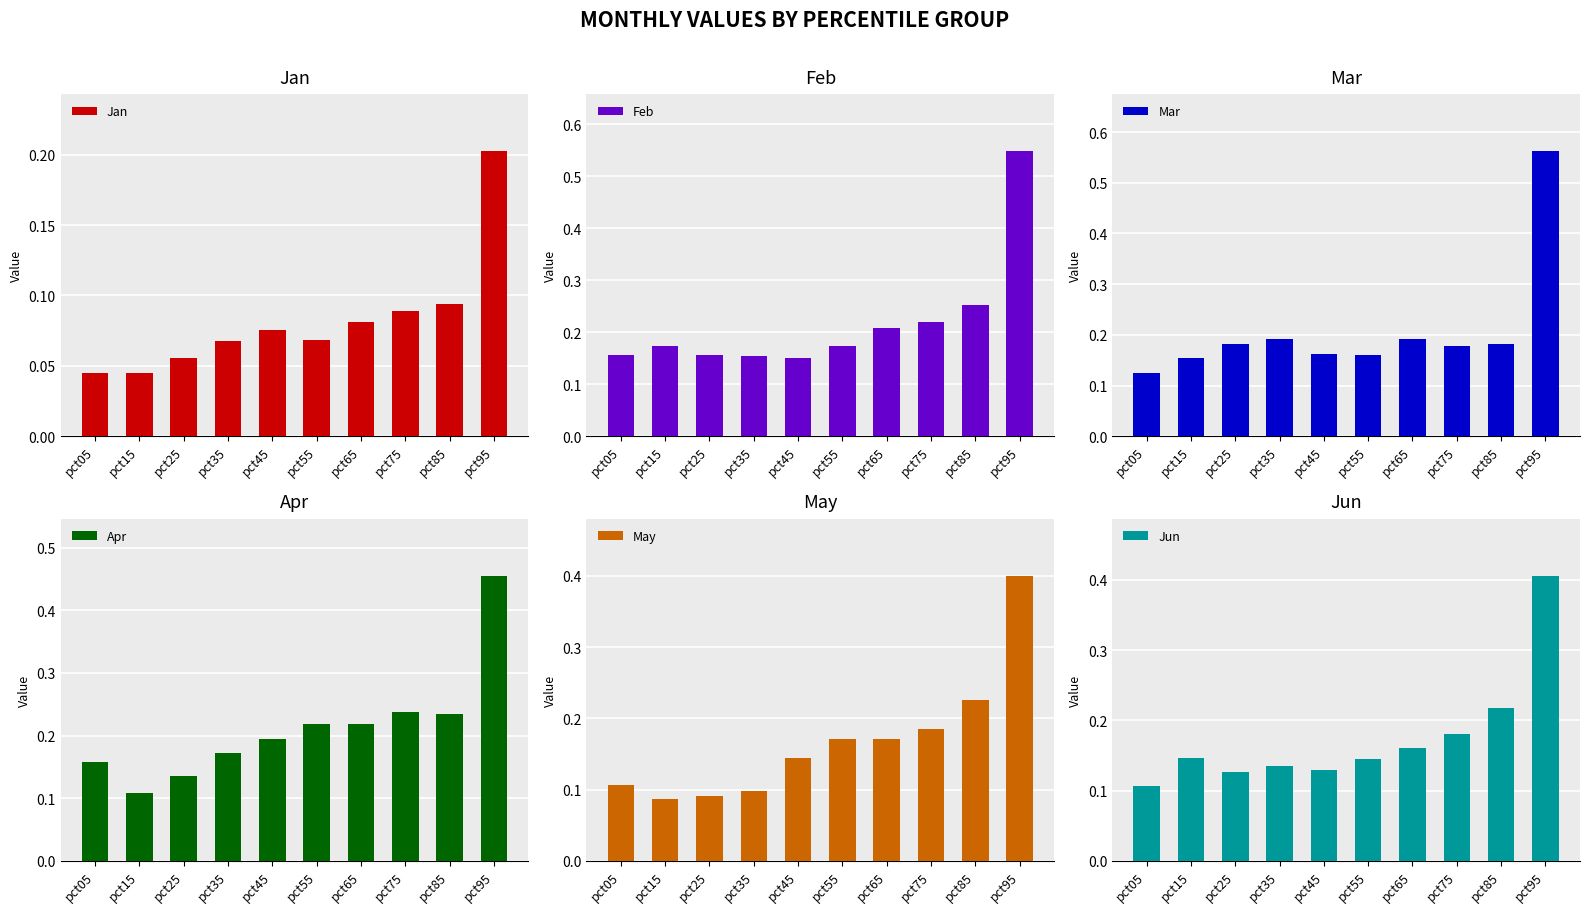

Read the Feb value at pct05.

0.2